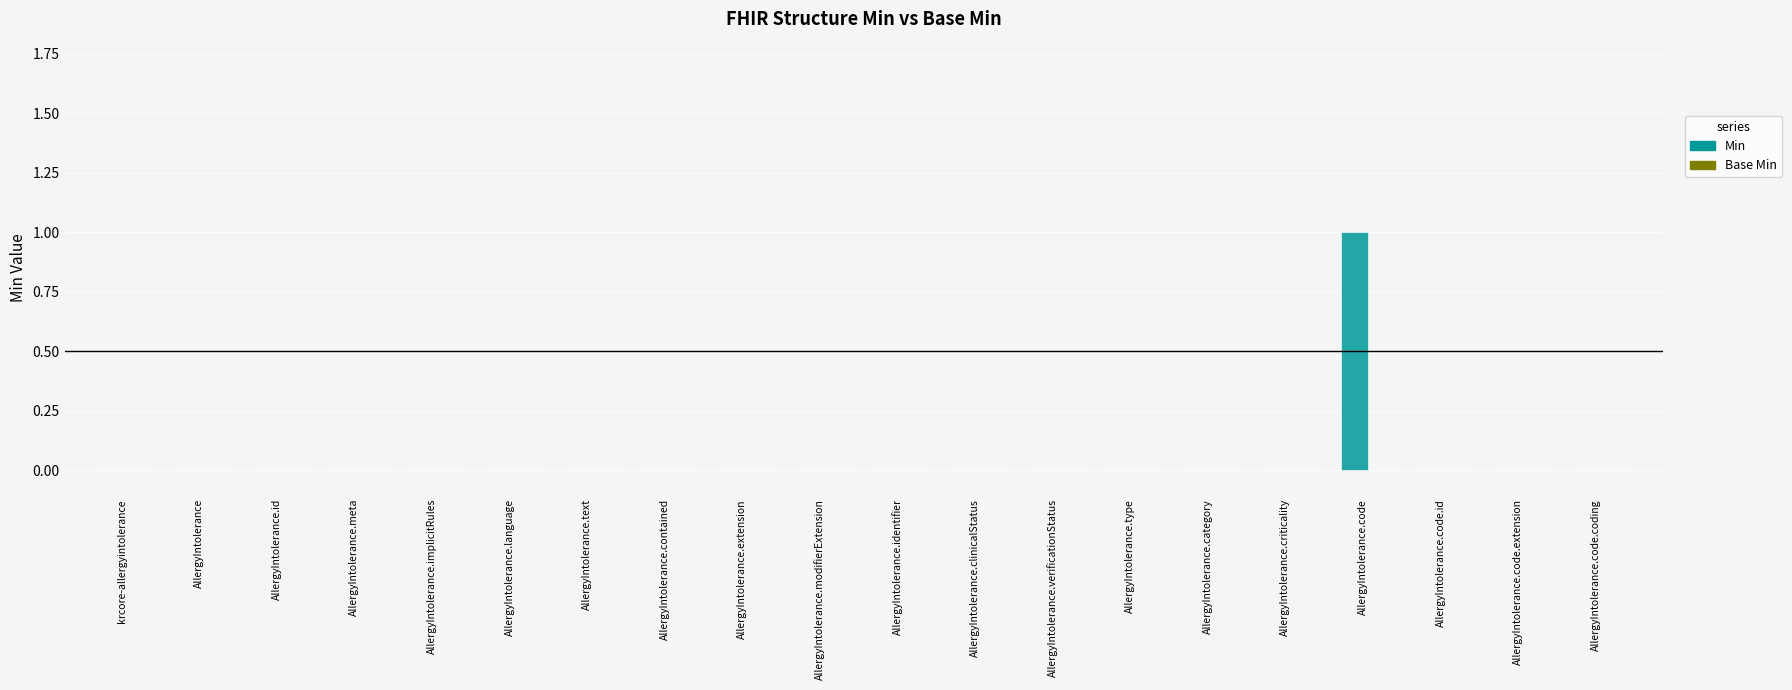

Reading left to right, list all the values displayed in this chart.

krcore-allergyintolerance=0	AllergyIntolerance=0	AllergyIntolerance.id=0	AllergyIntolerance.meta=0	AllergyIntolerance.implicitRules=0	AllergyIntolerance.language=0	AllergyIntolerance.text=0	AllergyIntolerance.contained=0	AllergyIntolerance.extension=0	AllergyIntolerance.modifierExtension=0	AllergyIntolerance.identifier=0	AllergyIntolerance.clinicalStatus=0	AllergyIntolerance.verificationStatus=0	AllergyIntolerance.type=0	AllergyIntolerance.category=0	AllergyIntolerance.criticality=0	AllergyIntolerance.code=1	AllergyIntolerance.code.id=0	AllergyIntolerance.code.extension=0	AllergyIntolerance.code.coding=0